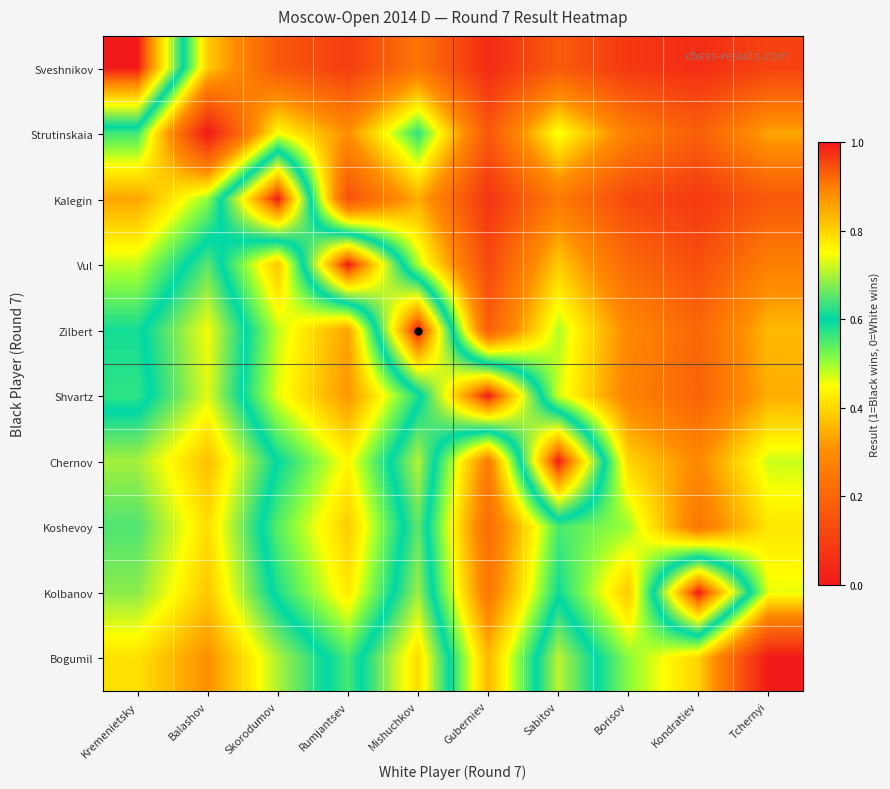

Count the number of categories in the chart.

10